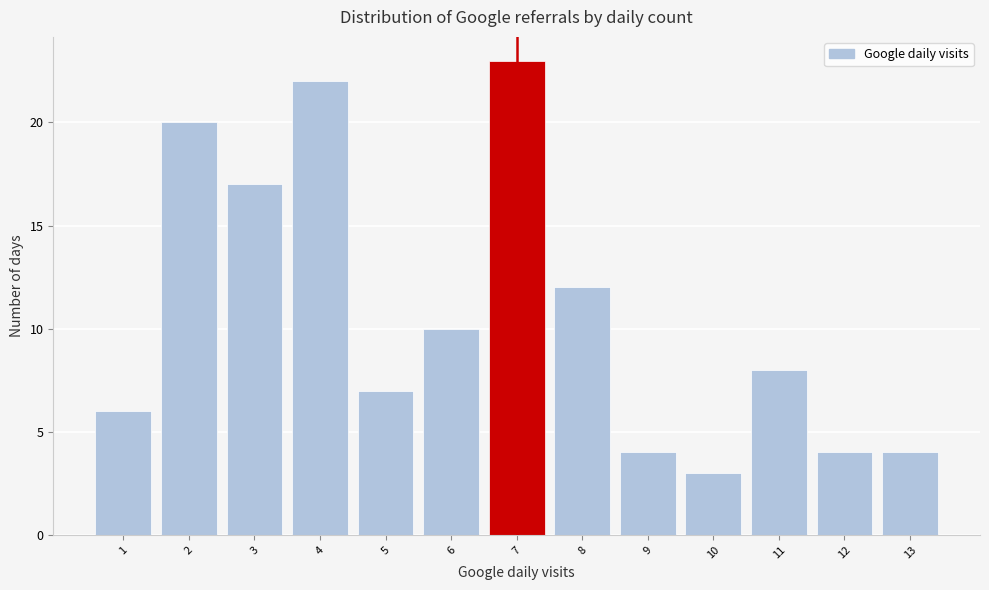

Reading left to right, transcribe all the data shown in this chart.

6	20	17	22	7	10	23	12	4	3	8	4	4